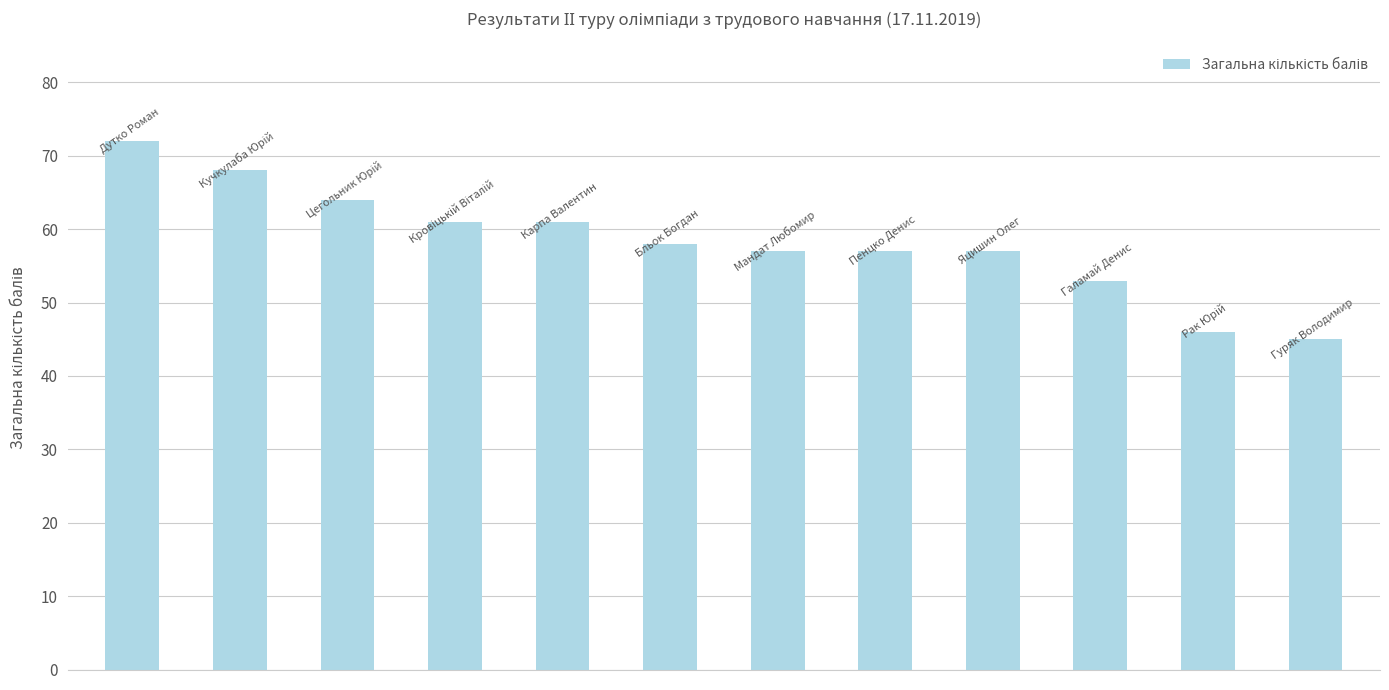

Reading left to right, extract all data points from this chart.

72	68	64	61	61	58	57	57	57	53	46	45